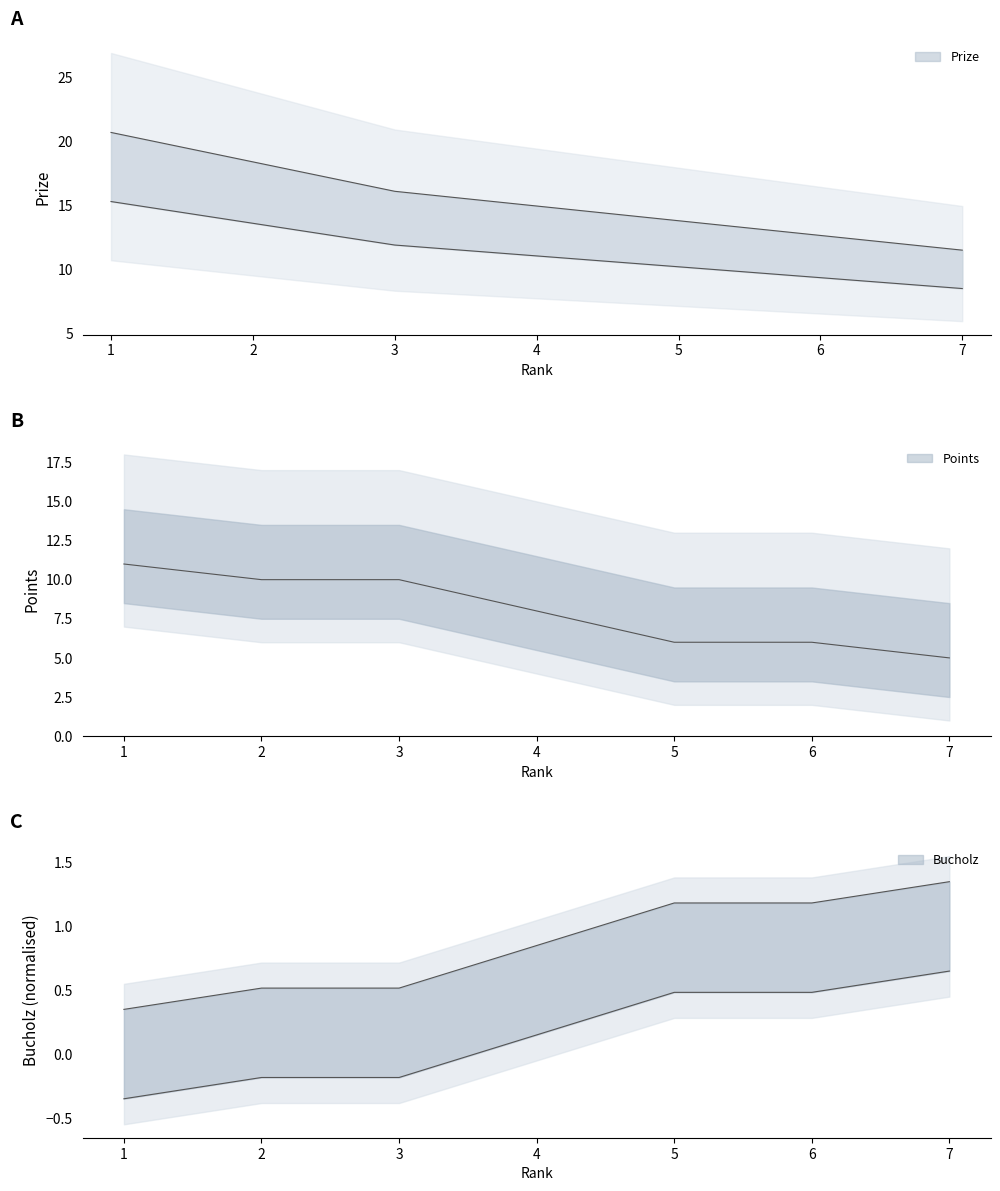

How many lines are shown in the chart?

3